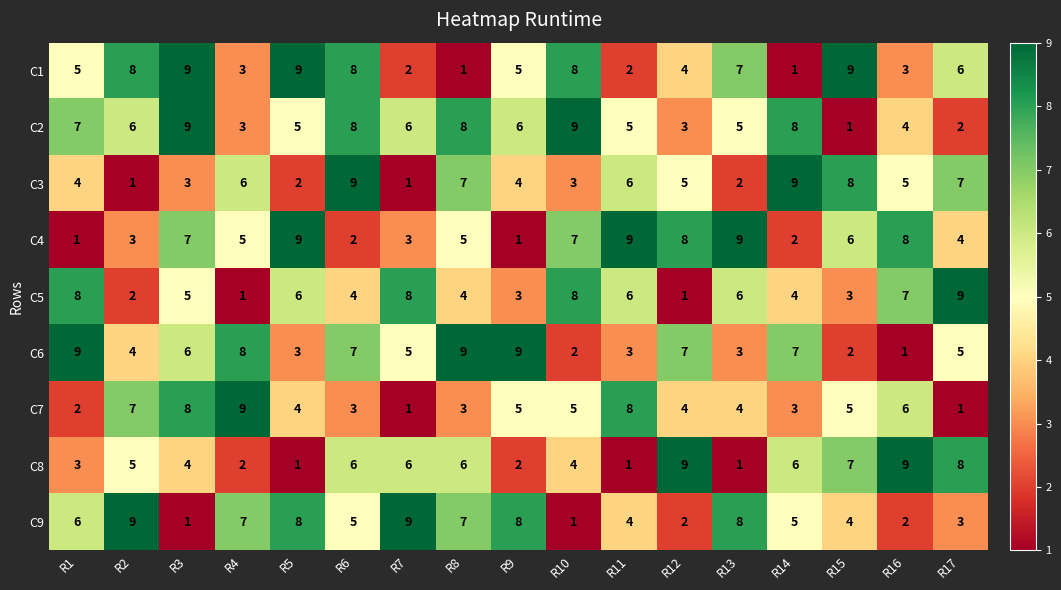

How many series are shown in this chart?

9